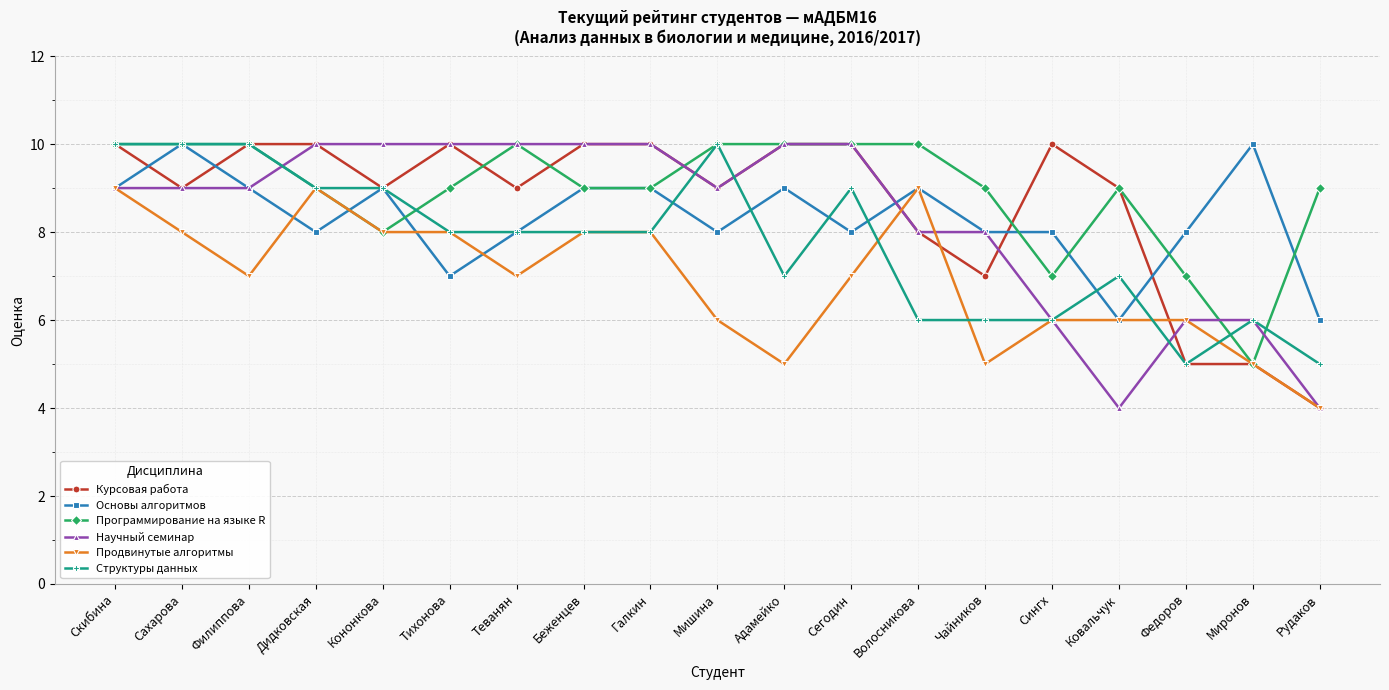

At how many categories does at least one series exceed 5?

19